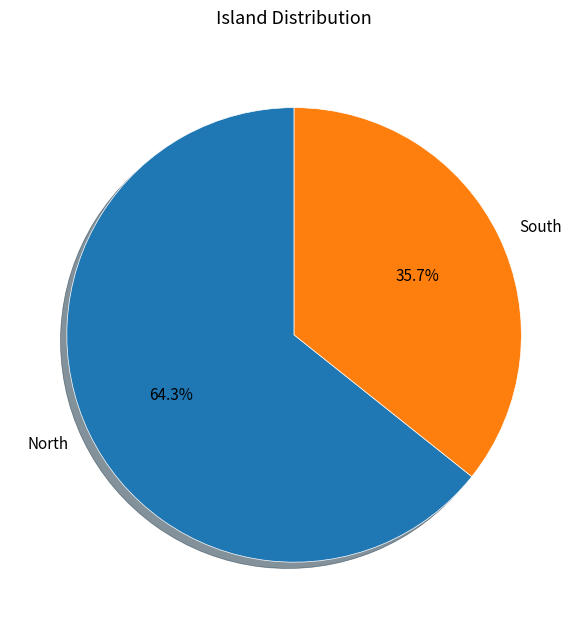

Which slice is the largest?

North